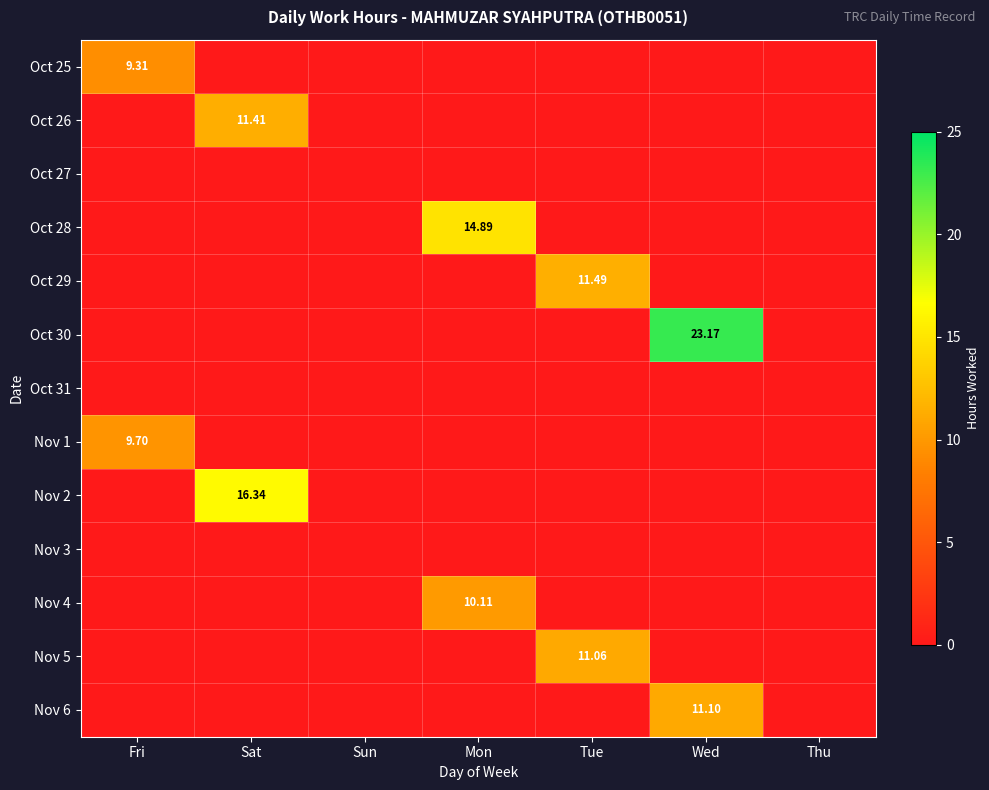

What is the total value across all series at Sat?

27.8